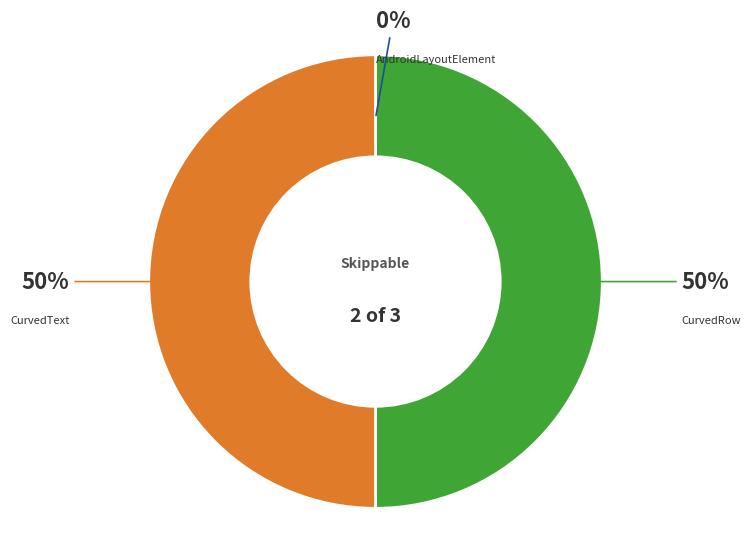

To the nearest percent, what is the difference between the largest and smallest slice percentages?

50%